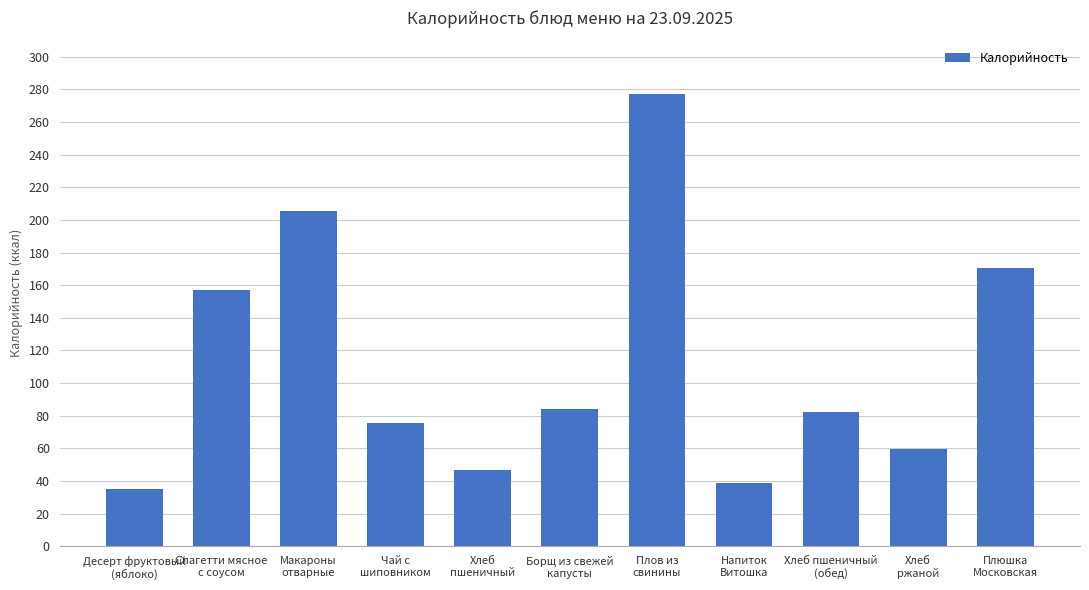

What is the ratio of the value at Хлеб
ржаной to the value at Спагетти мясное
с соусом?

0.4